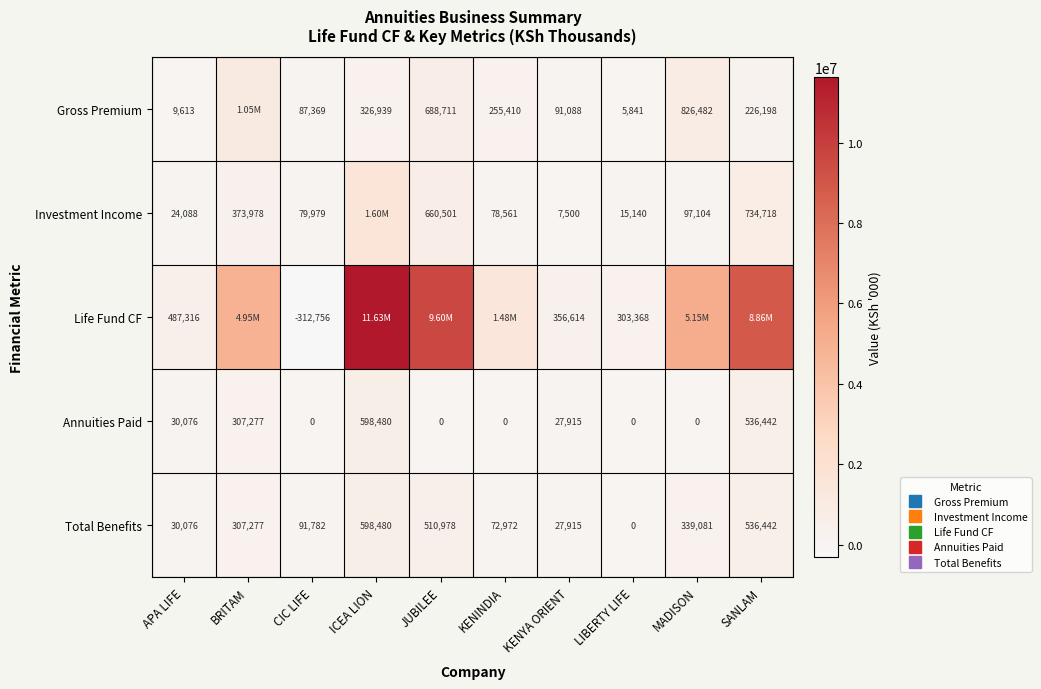

What is the minimum value shown in the chart?

-312756